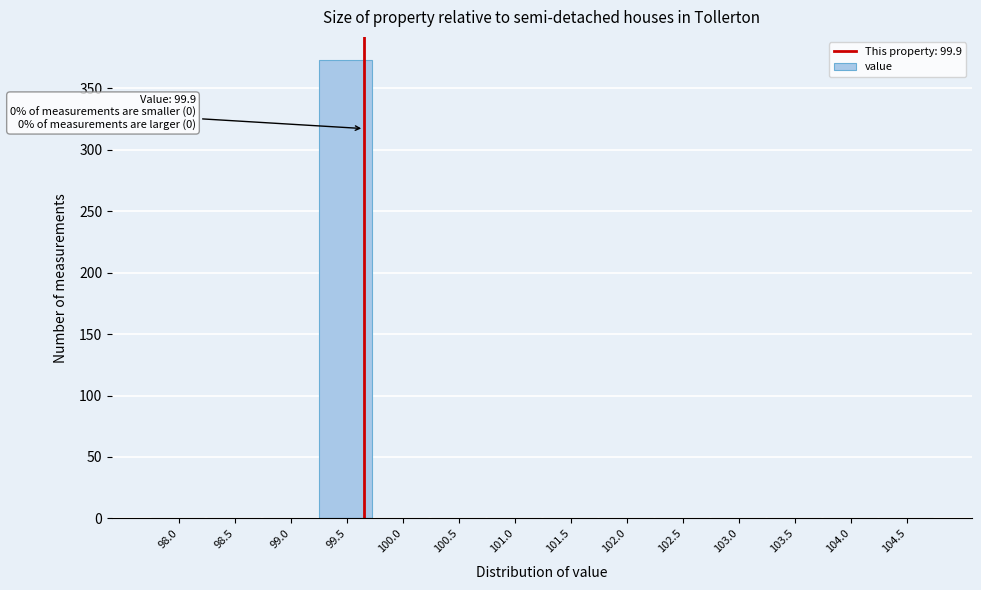

Reading right to left, transcribe all the data shown in this chart.

104.5=0	104.0=0	103.5=0	103.0=0	102.5=0	102.0=0	101.5=0	101.0=0	100.5=0	100.0=0	99.5=373	99.0=0	98.5=0	98.0=0